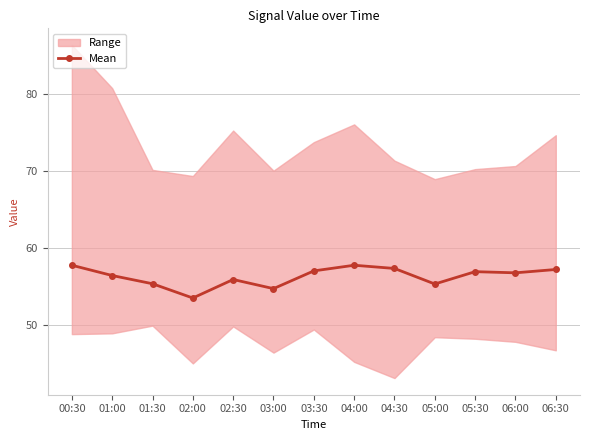

What is the maximum value shown in the chart?

57.7